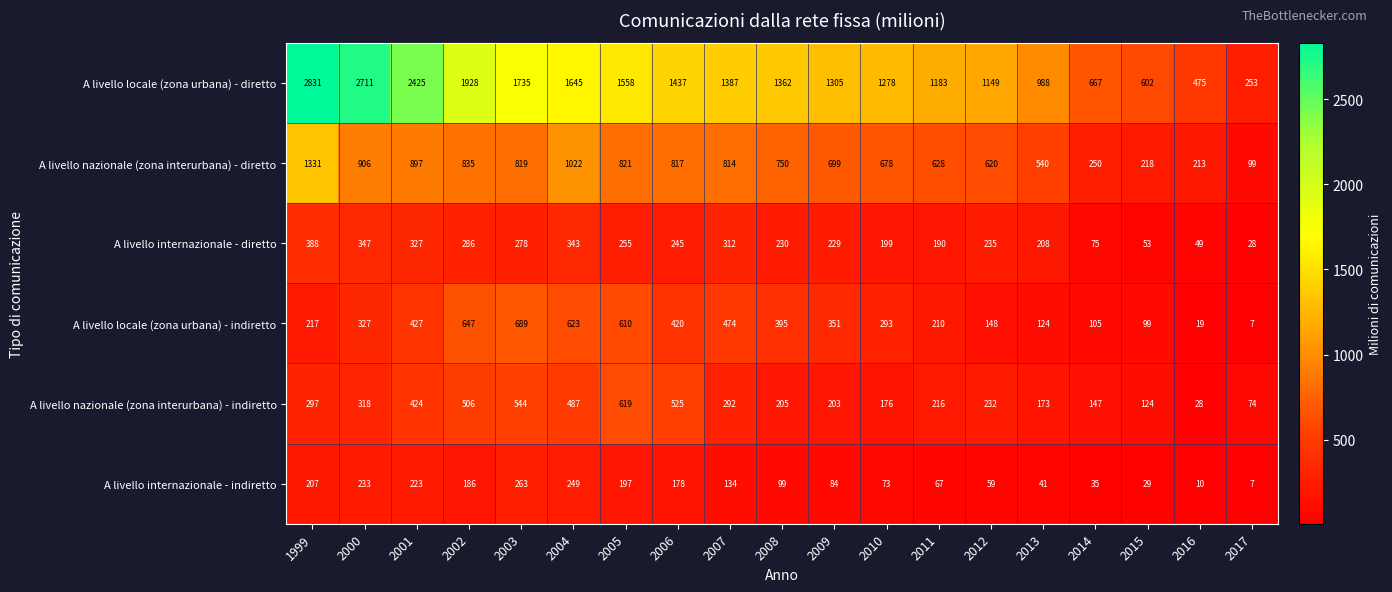

What is the difference between the highest and lowest values at 2002?

1742